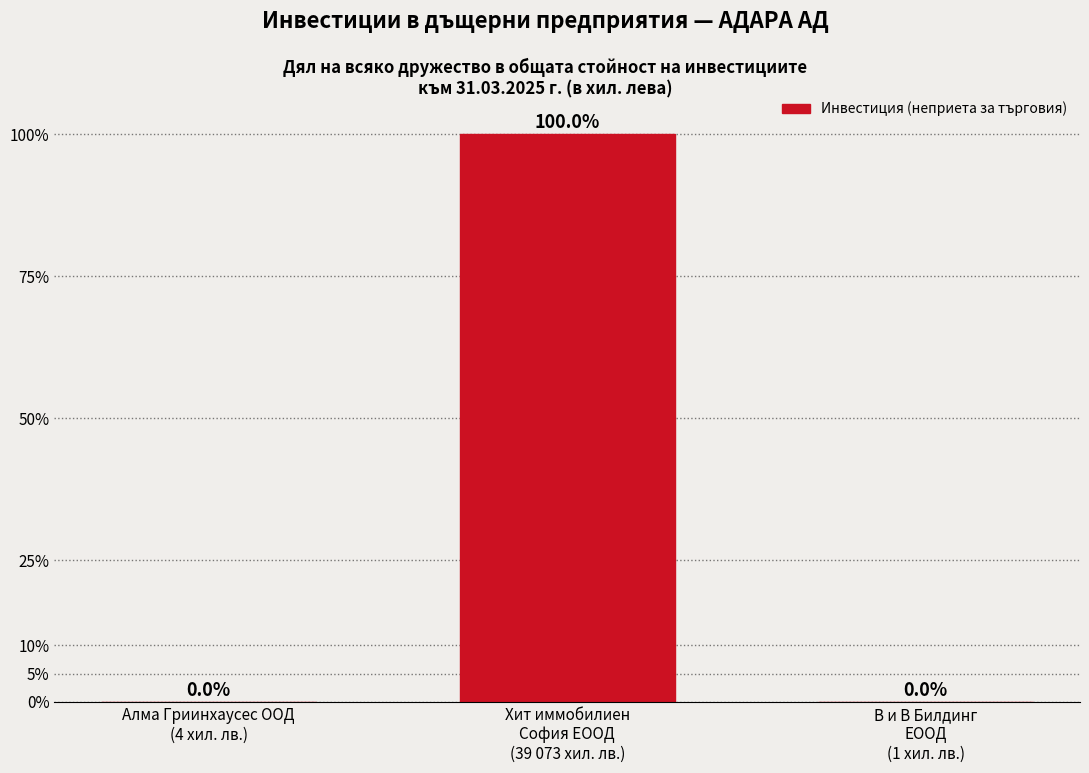

What is the greatest value displayed?

100.0